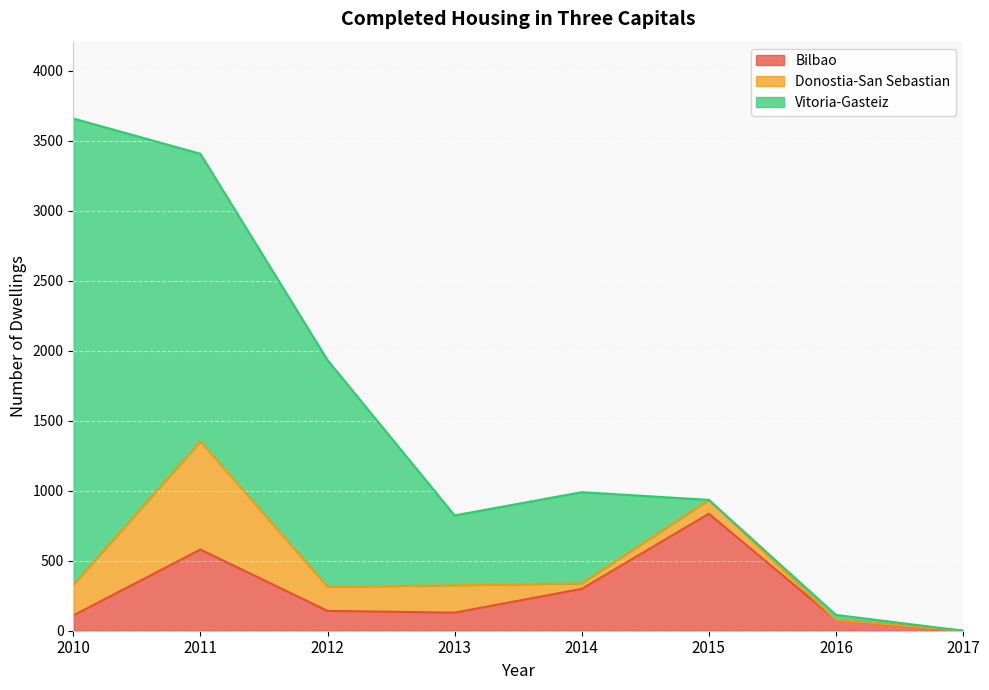

The value of Bilbao at 2016 is 126. True or false?

False